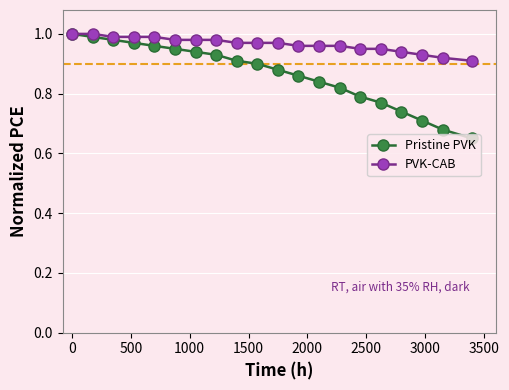

Rank the series by their average value, from highest to lowest.

PVK-CAB, Pristine PVK